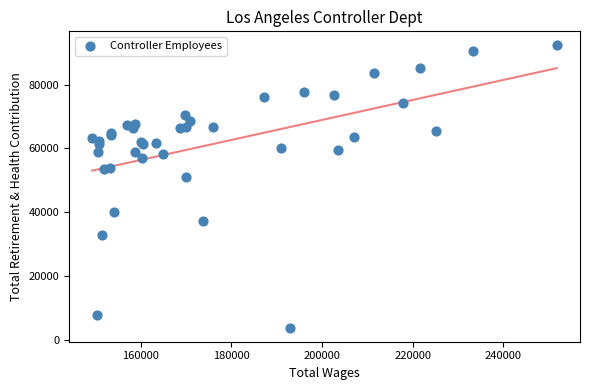

What Y value in the scatter plot is closest to 48072?

51020